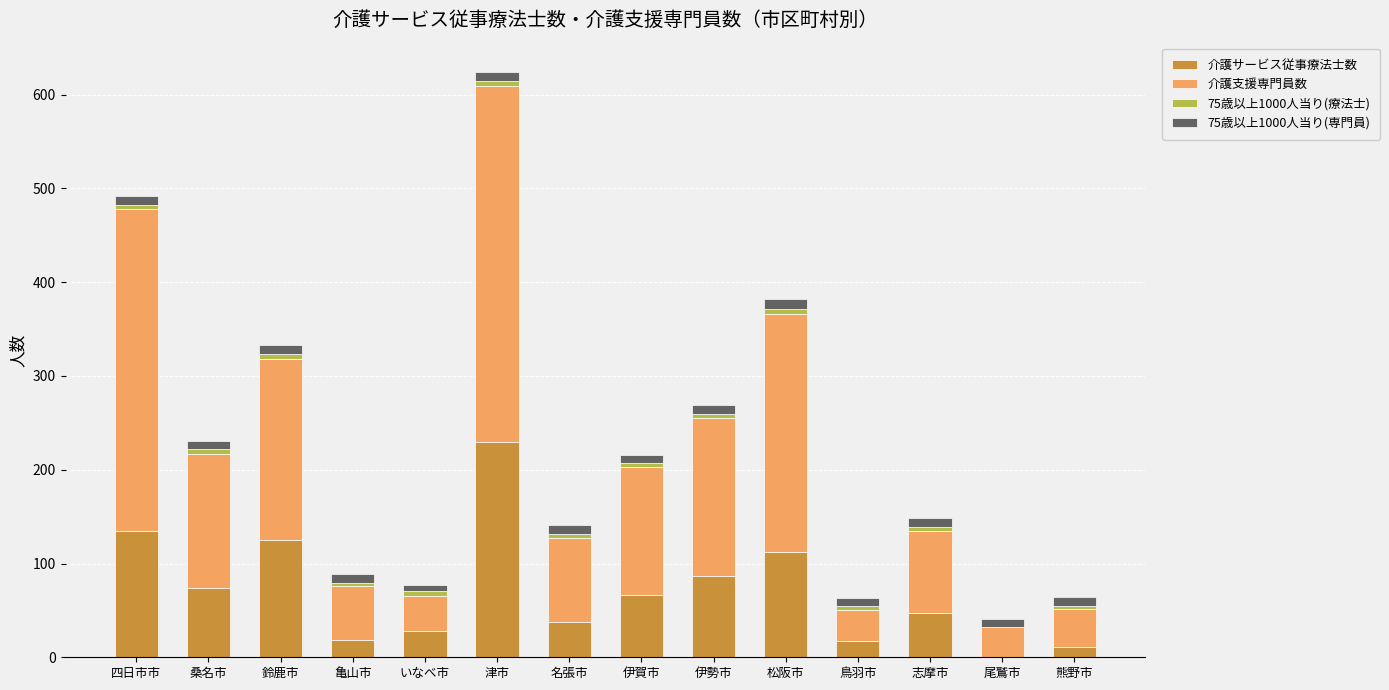

At which category is the sum across all series the highest?

津市